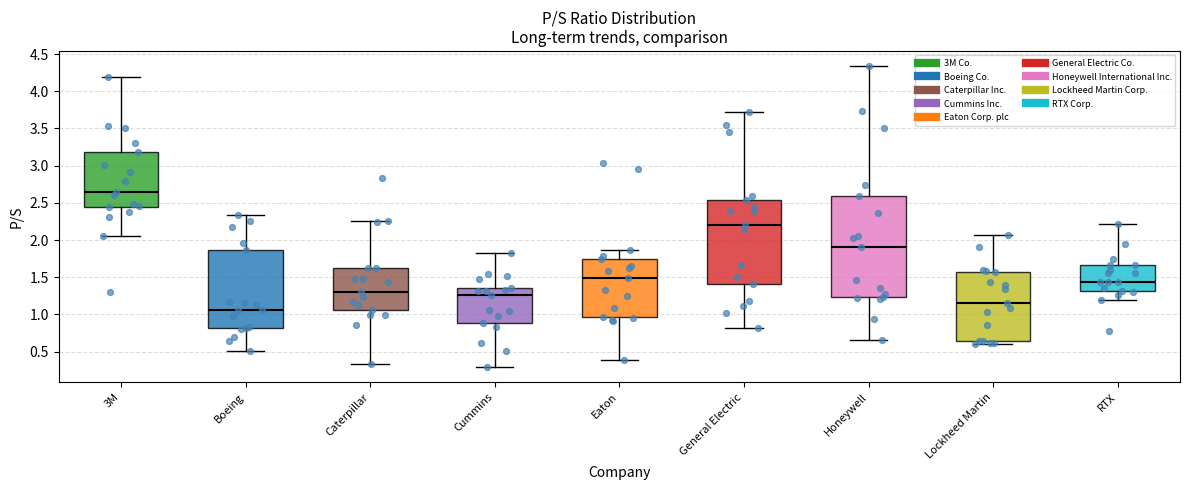

Where is the lower edge of the box for Caterpillar on the y-axis? The values are not printed on the chart, so give them approximately, as read against the axis.

1.05